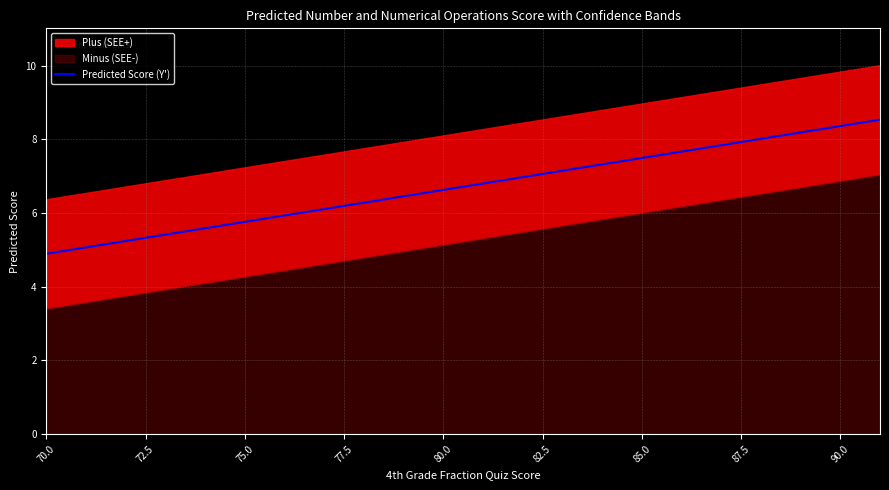

Does the chart display data point markers on the line(s)?

No